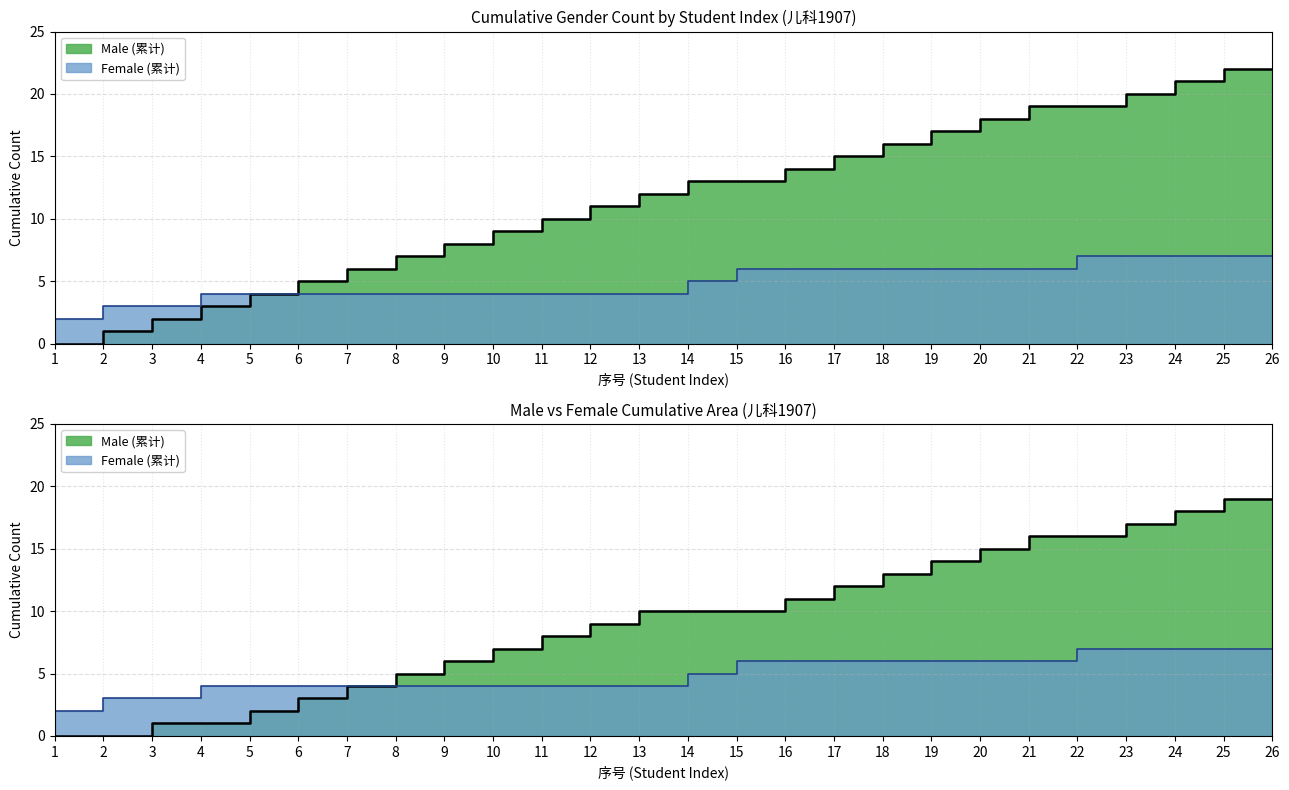

At which label does Male (累计) reach its minimum?

1